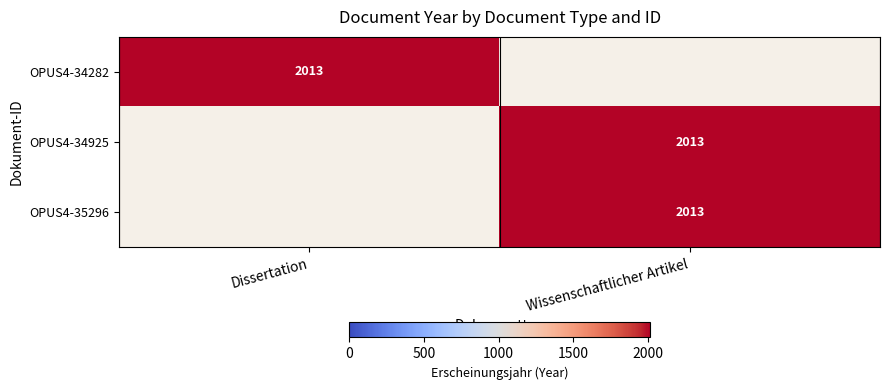

The OPUS4-35296 series shows 2013 at Wissenschaftlicher Artikel. True or false?

True